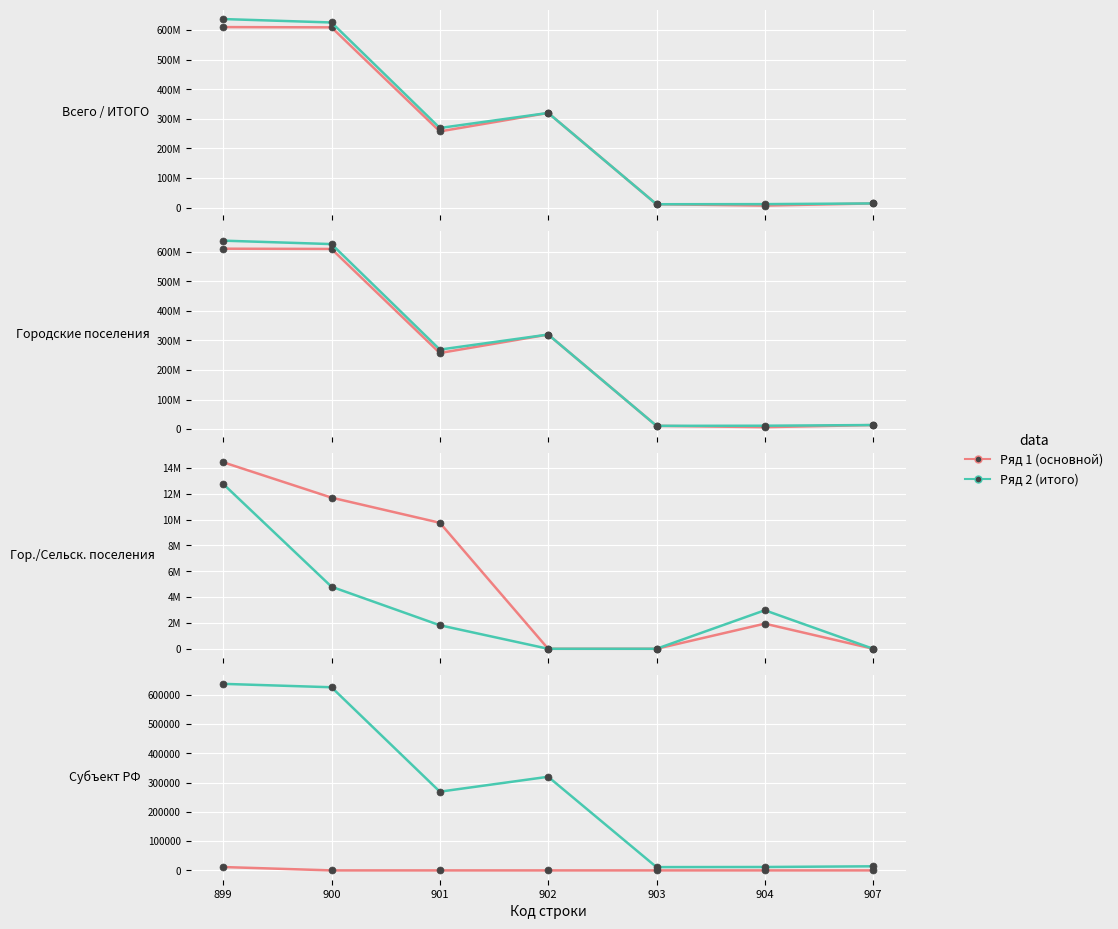

True or false: муниц. районы and гор. поселения intersect in this chart.

False